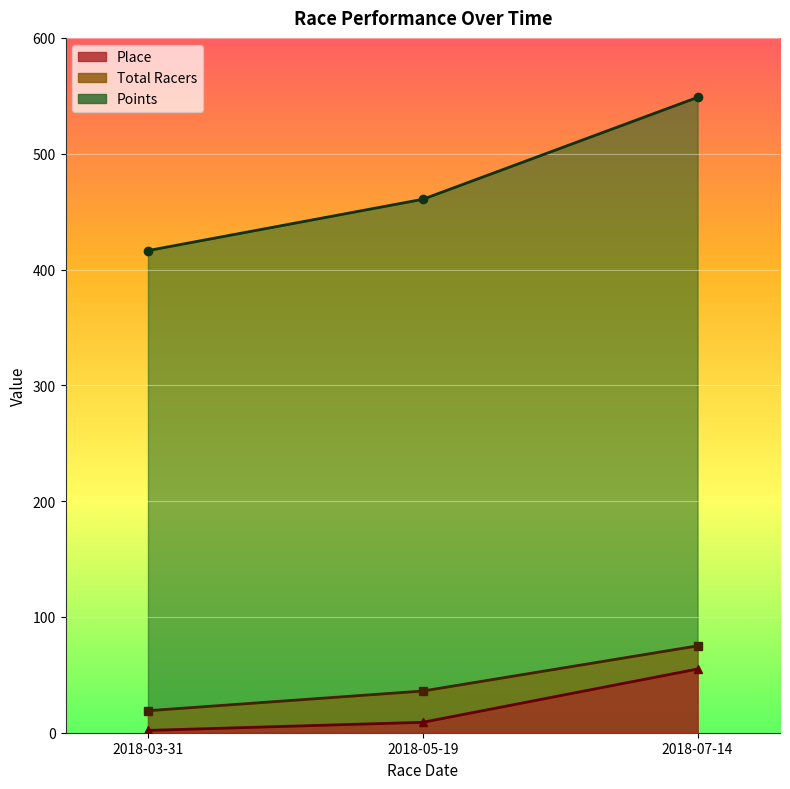

Is it true that Points equals 460.6 at 2018-05-19?

True